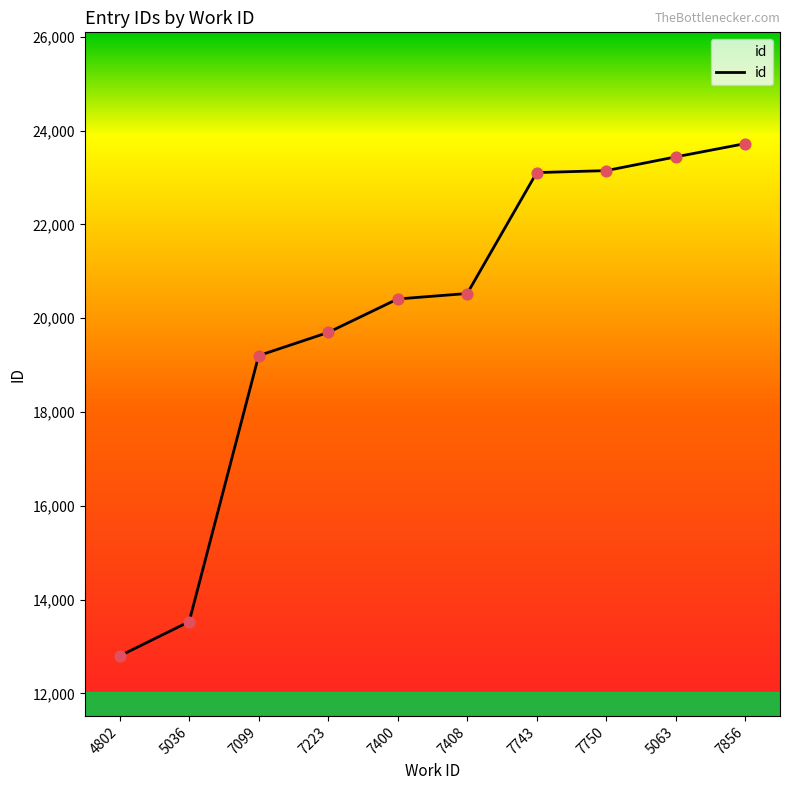

Which has a higher value, 7223 or 5036?

7223